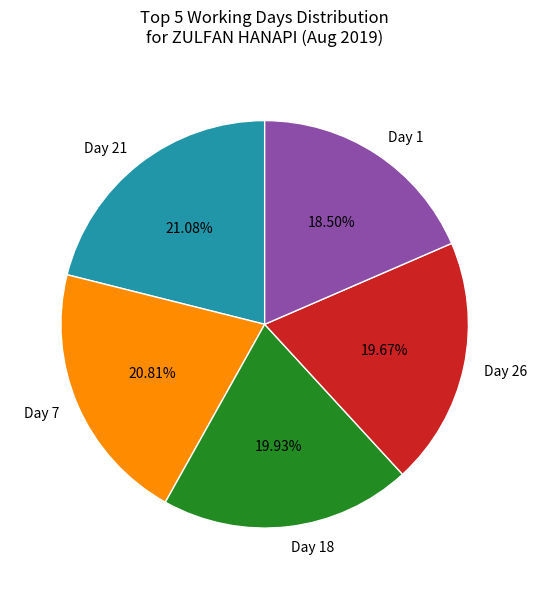

Do Day 1 and Day 21 together represent more than half of the pie?

No